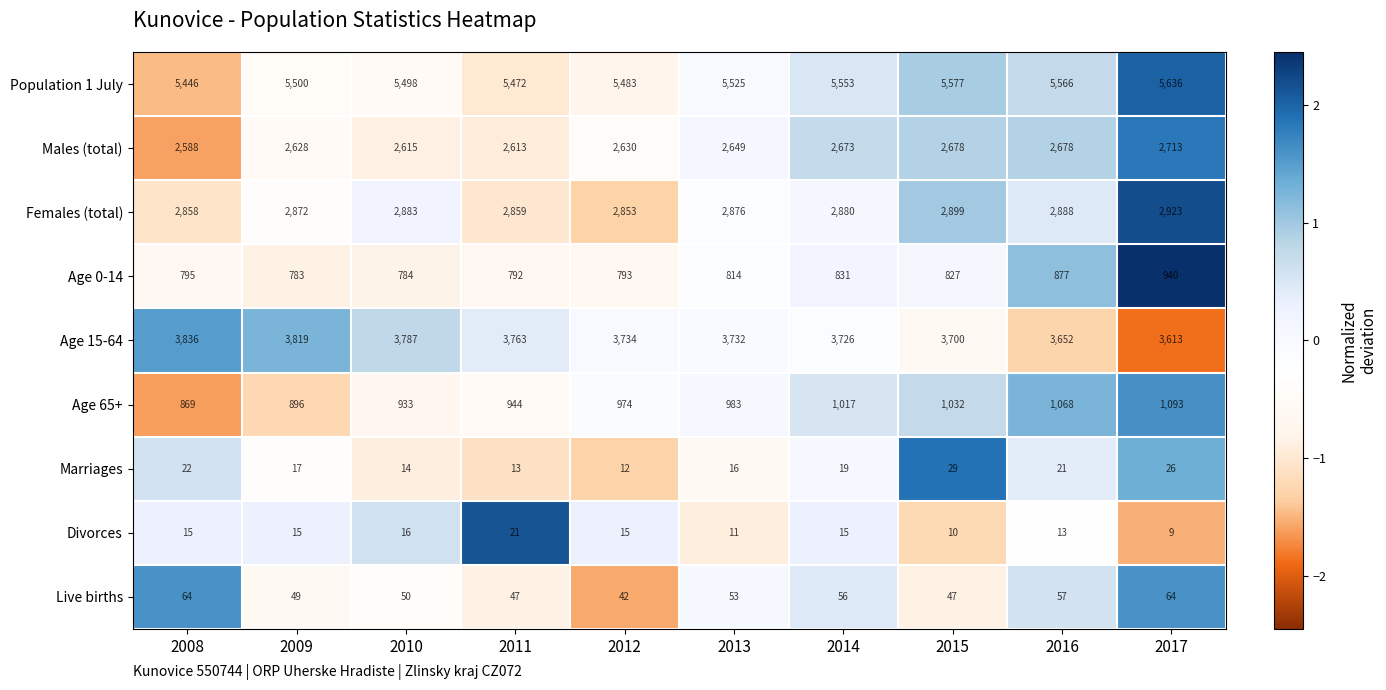

Is it true that Females (total) equals 2858 at 2008?

True